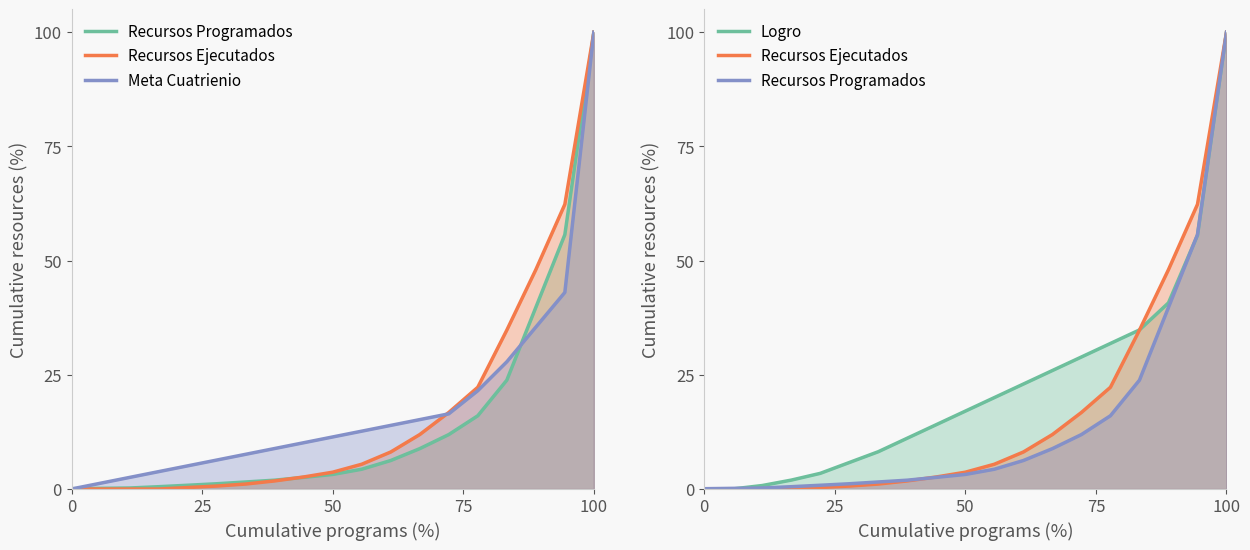

How many values in the Logro series exceed 17?

10